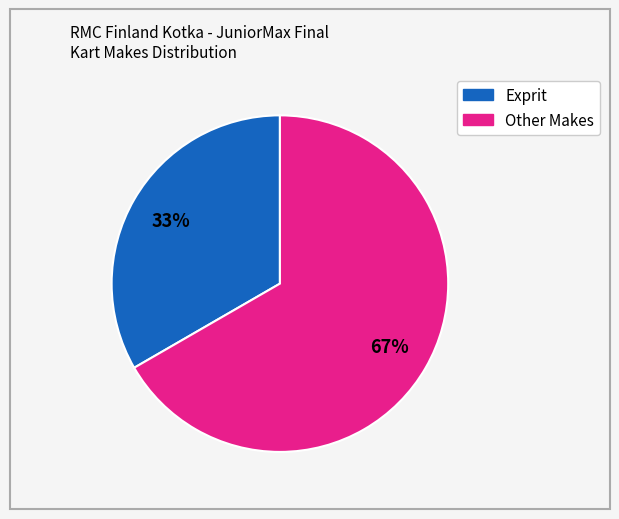

Is there a majority slice in this chart?

Yes